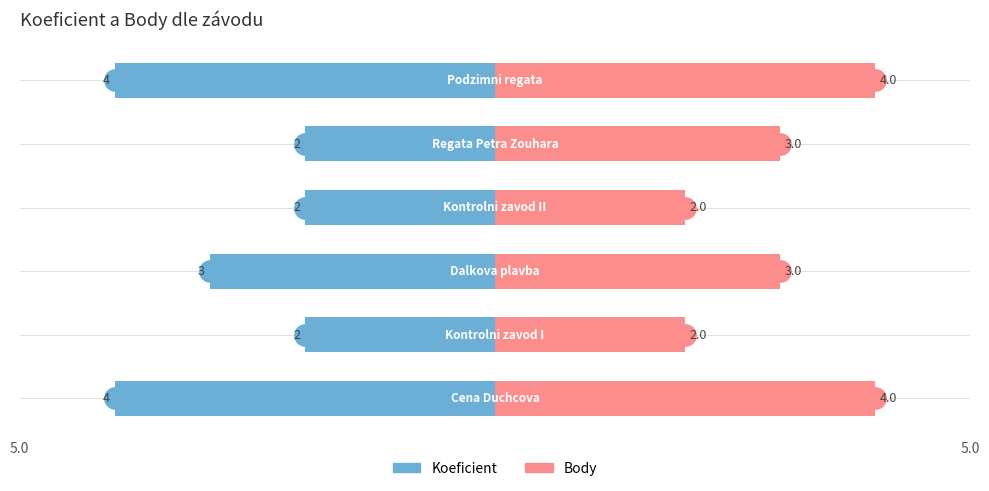

True or false: Koeficient has a value of -2 at 5.

False